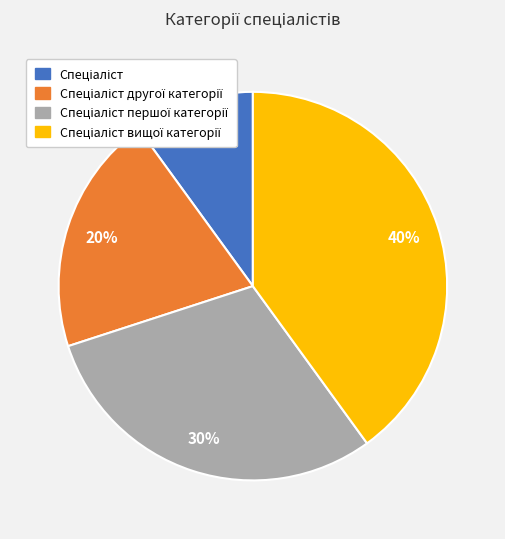

How many slices are in this pie chart?

4